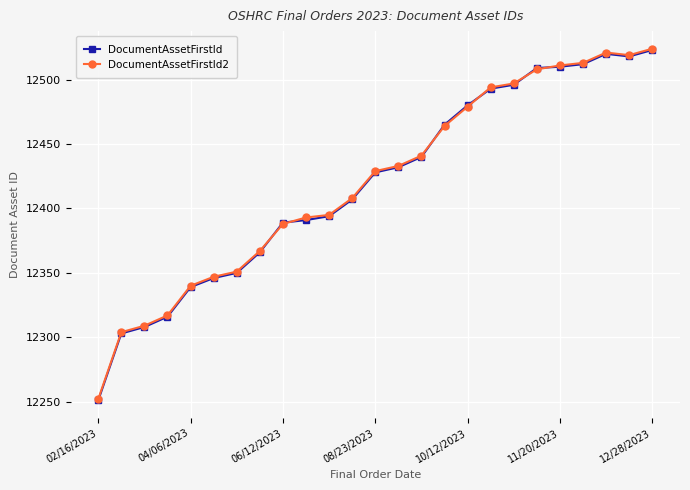

What is the minimum value for DocumentAssetFirstId?

12251